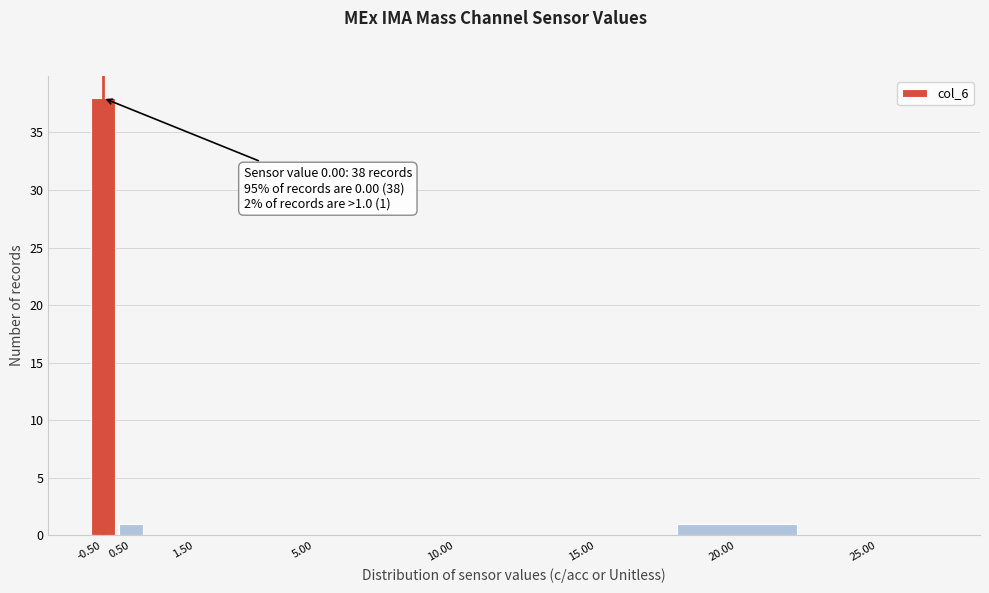

Reading left to right, transcribe all the data shown in this chart.

-0.50=38	0.50=1	1.50=0	5.00=0	10.00=0	15.00=0	20.00=1	25.00=0